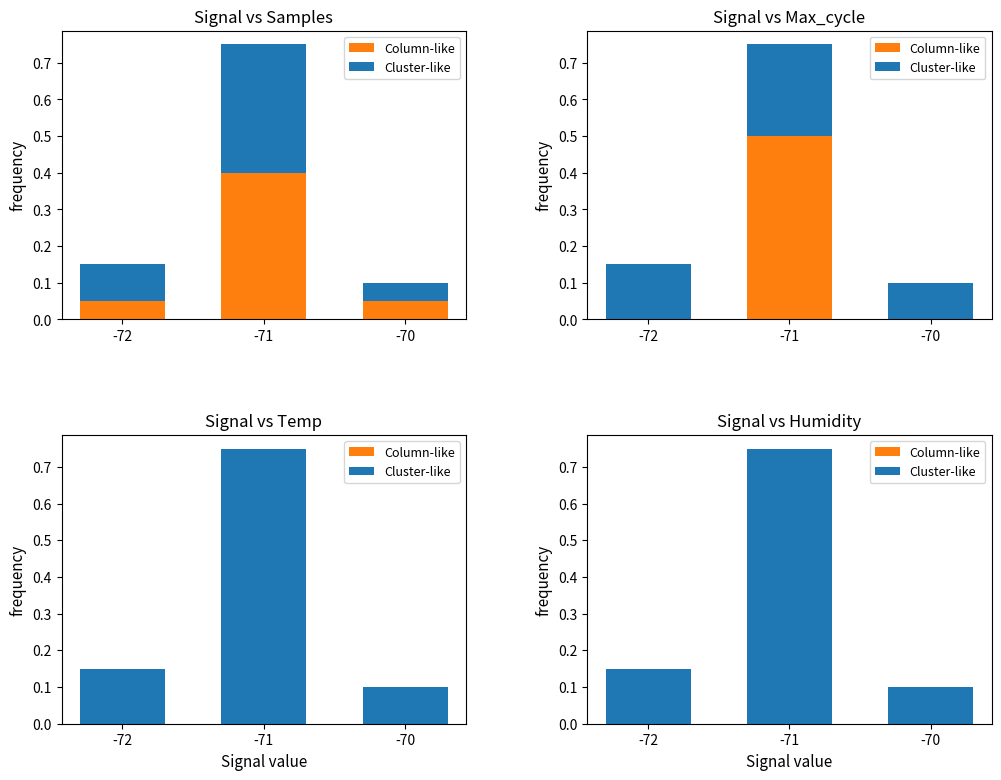

Reading right to left, extract all data points from this chart.

Column-like: -70=0.0	-71=0.0	-72=0.0
Cluster-like: -70=0.1	-71=0.8	-72=0.1